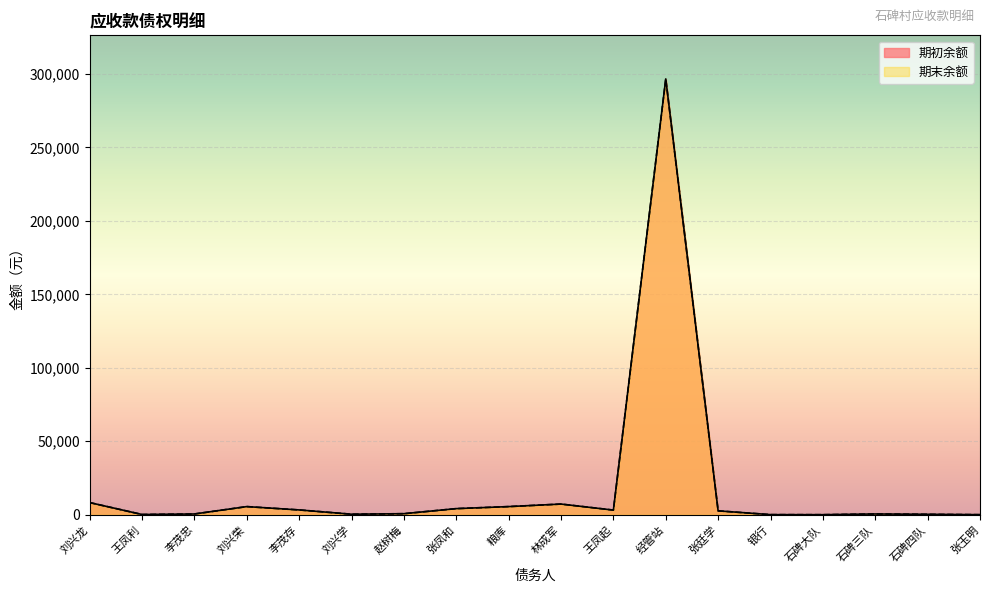

What is the label of the 11th point from the right?

张凤和